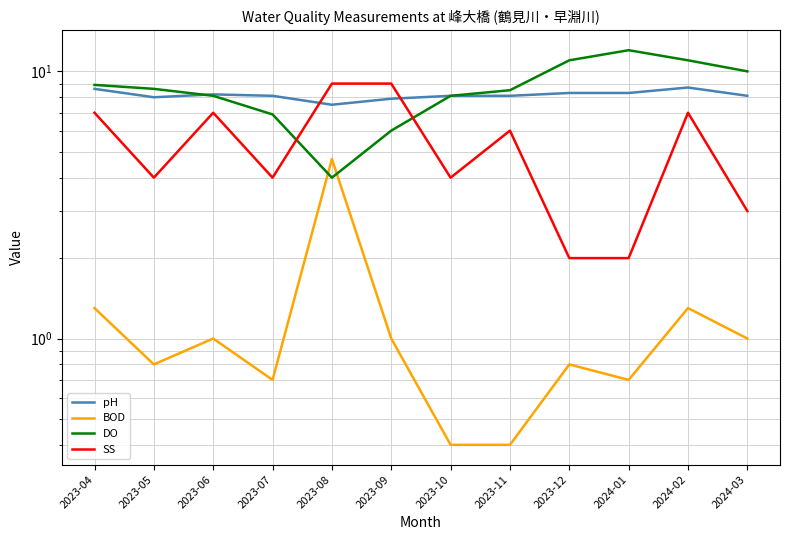

Between 2023-07 and 2023-12, which series saw the biggest shift?

DO